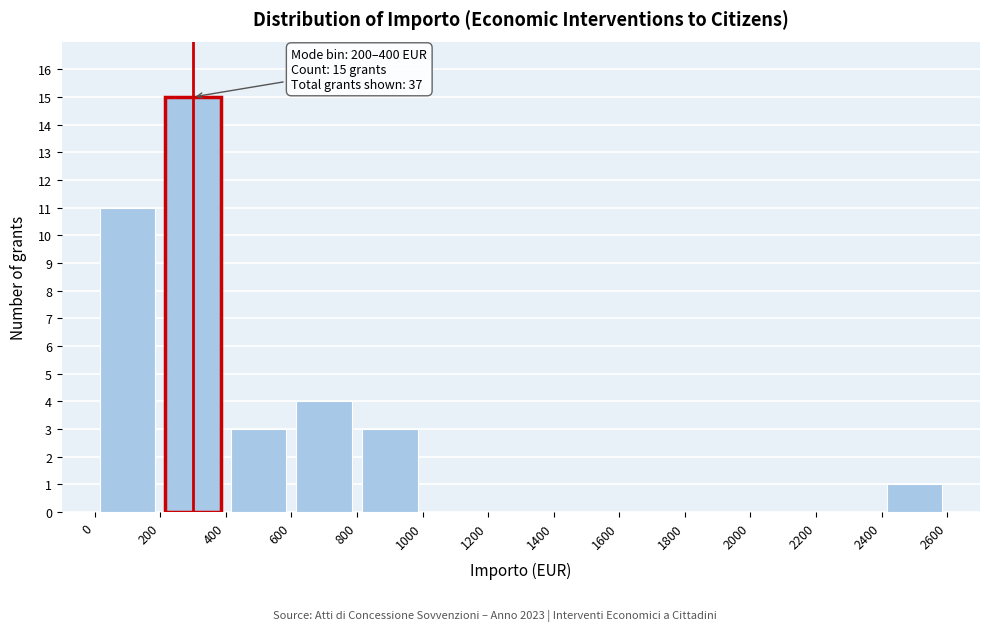

Which range on the x-axis has the tallest bar?

200 to 400